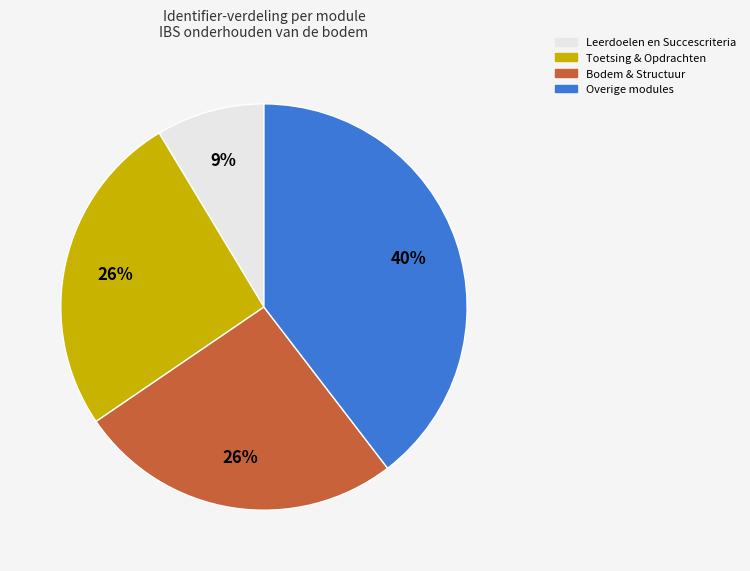

Does Overige modules represent more than half of the total?

No